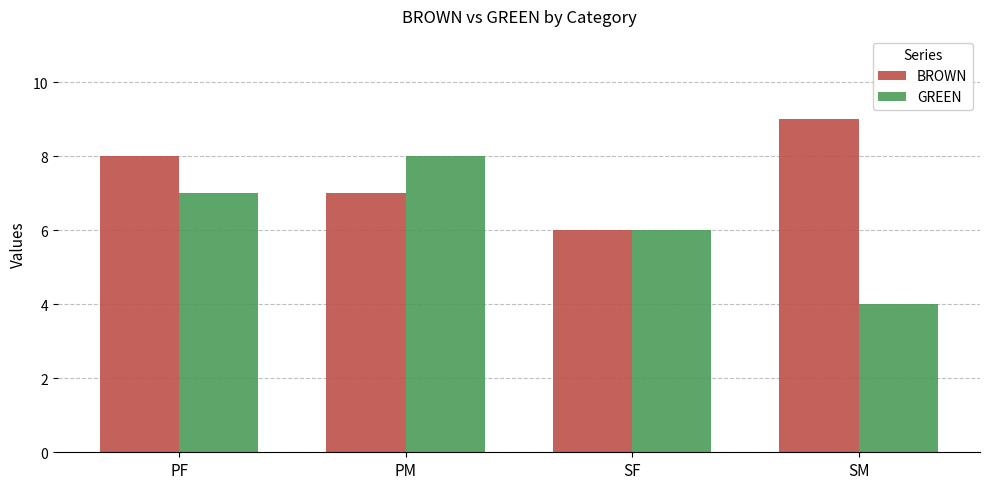

List the labels in order of BROWN value, smallest first.

SF, PM, PF, SM